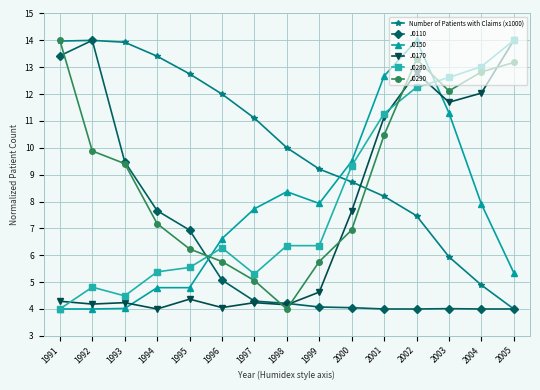

At which label is J0110 closest to 9?

1993